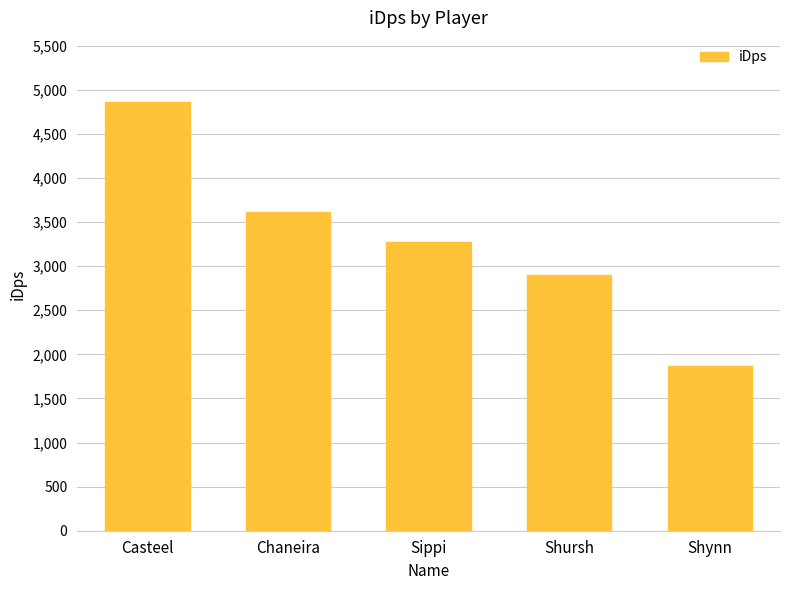

Rank the categories by value from highest to lowest.

Casteel, Chaneira, Sippi, Shursh, Shynn